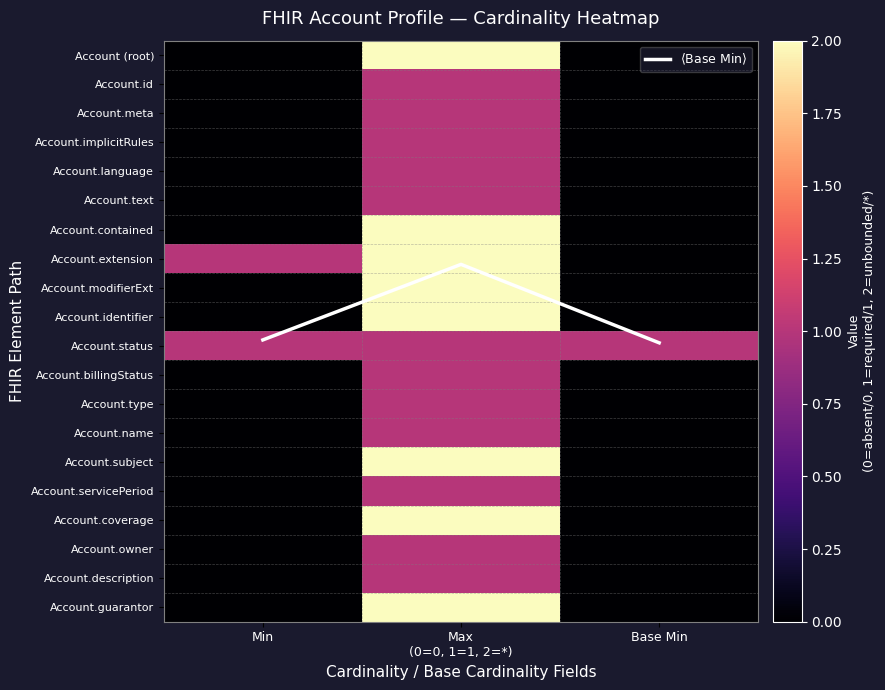

Is the value of Account.meta at Min greater than the value of Account.servicePeriod at Min?

No